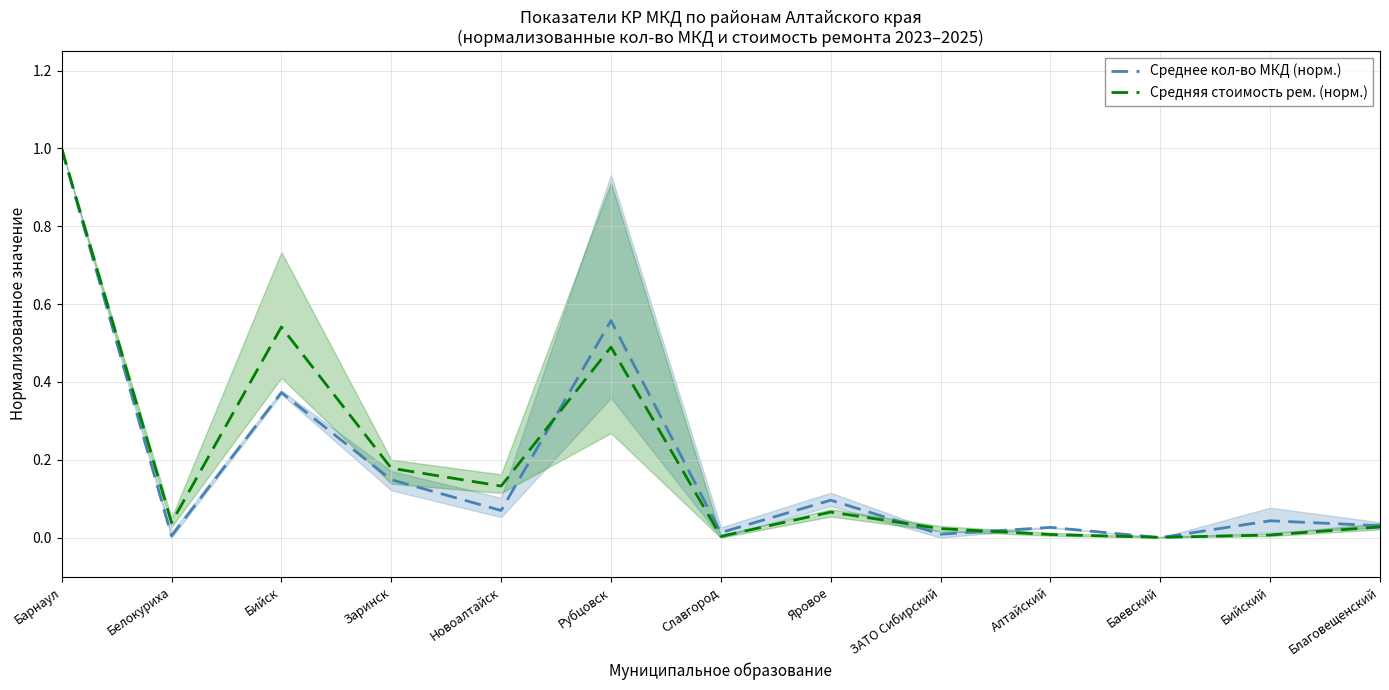

Reading left to right, what are all the values shown in this chart?

Среднее кол-во МКД (норм.): Барнаул=1.0	Белокуриха=0.0	Бийск=0.4	Заринск=0.1	Новоалтайск=0.1	Рубцовск=0.6	Славгород=0.0	Яровое=0.1	ЗАТО Сибирский=0.0	Алтайский=0.0	Баевский=0.0	Бийский=0.0	Благовещенский=0.0
Средняя стоимость рем. (норм.): Барнаул=1.0	Белокуриха=0.0	Бийск=0.5	Заринск=0.2	Новоалтайск=0.1	Рубцовск=0.5	Славгород=0.0	Яровое=0.1	ЗАТО Сибирский=0.0	Алтайский=0.0	Баевский=0.0	Бийский=0.0	Благовещенский=0.0